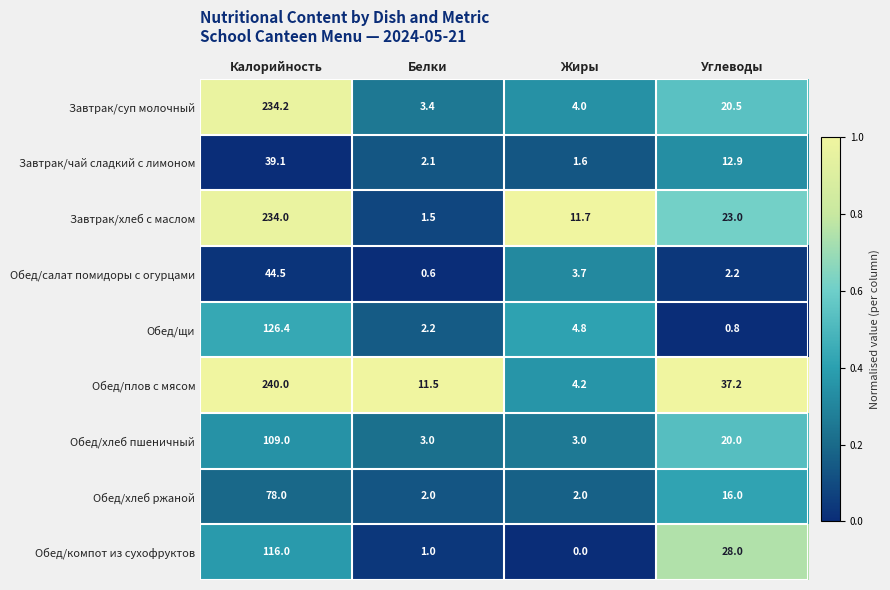

Which series has the largest total across all categories?

Обед/плов с мясом